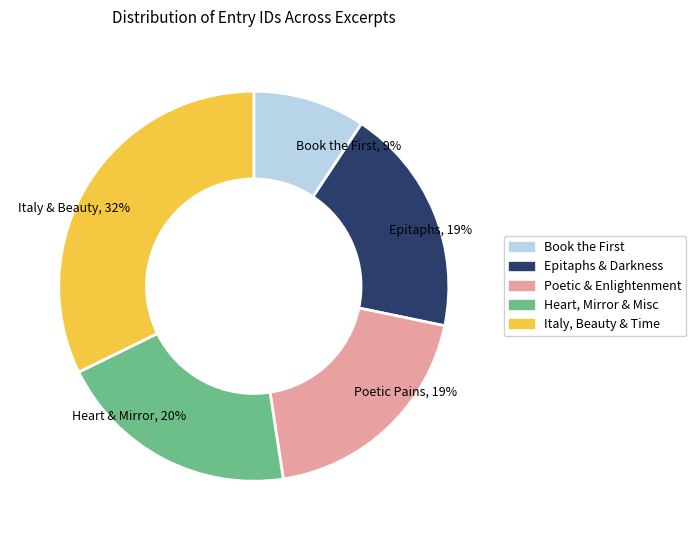

Is there a majority slice in this chart?

No